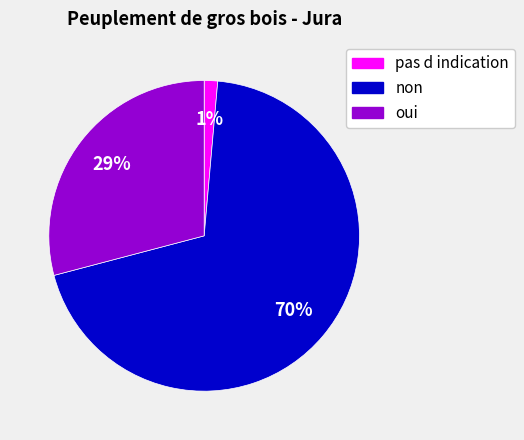

Which category has the smallest portion of the pie?

pas d indication